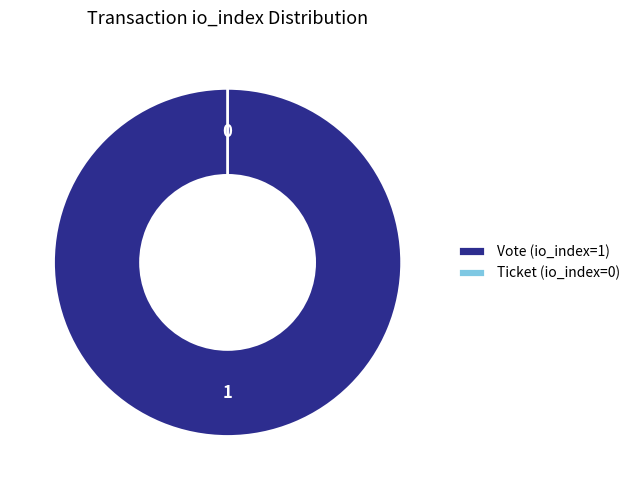

How many slices are in this pie chart?

2